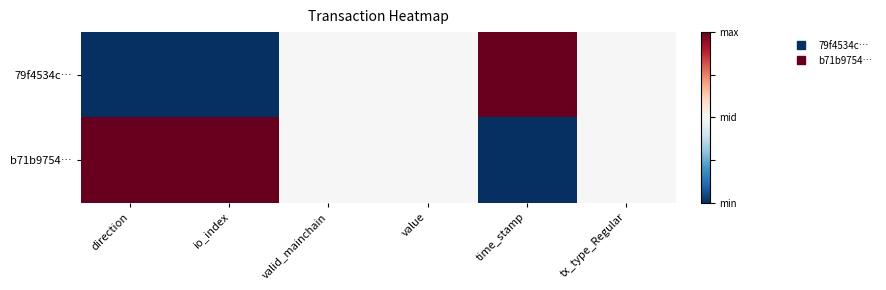

At direction, list the series in order from largest to smallest.

b71b9754…, 79f4534c…